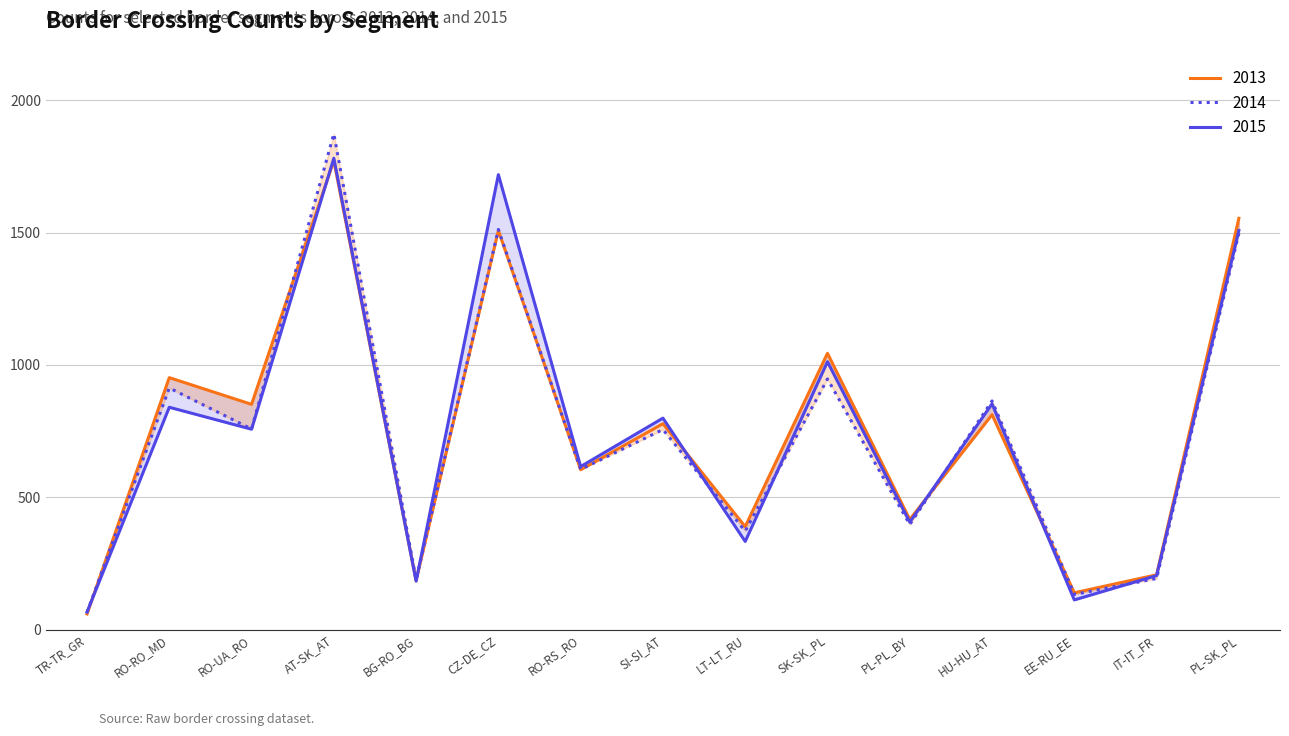

How many interior local valleys does the 2014 series have?

6